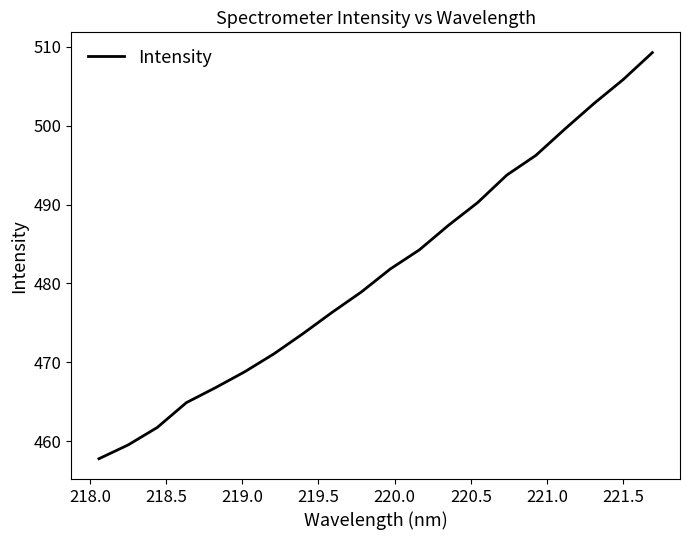

What is the maximum value shown in the chart?

509.3